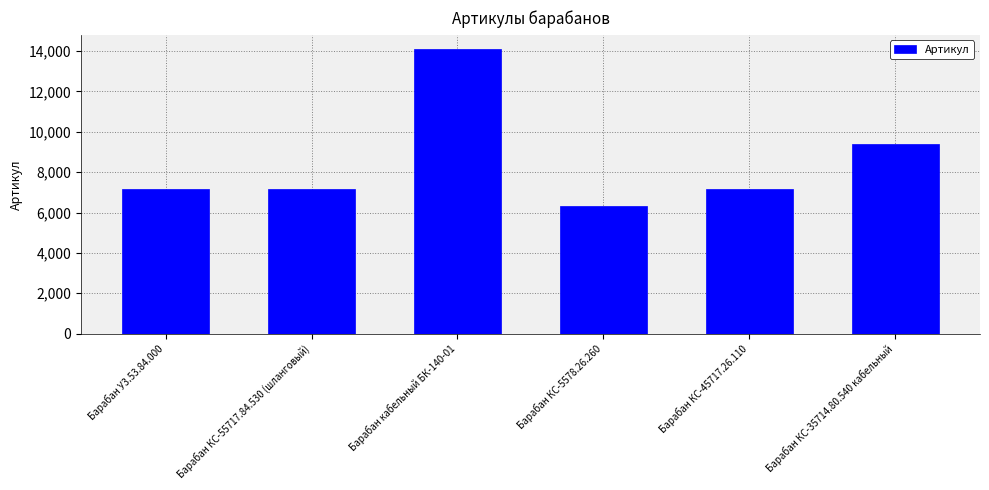

What position from the right is Барабан КС-5578.26.260?

3